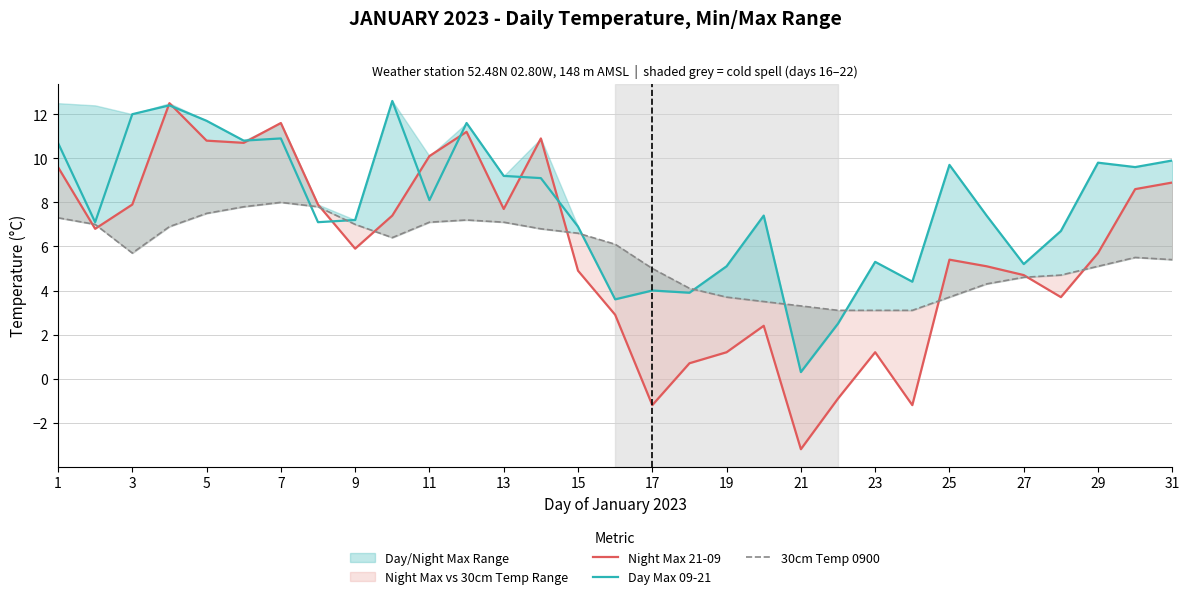

List the series in order of their peak value, highest first.

Day Max 09-21, Night Max 21-09, 30cm Temp 0900